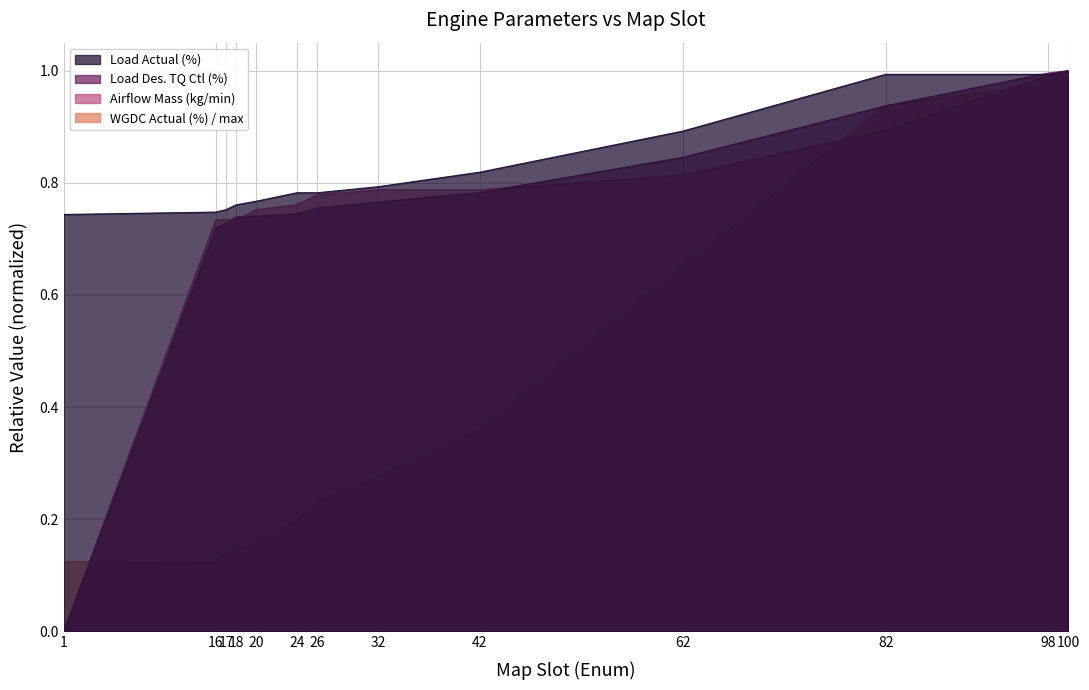

The value of Airflow Mass (kg/min) at 17 is 0.7. True or false?

True